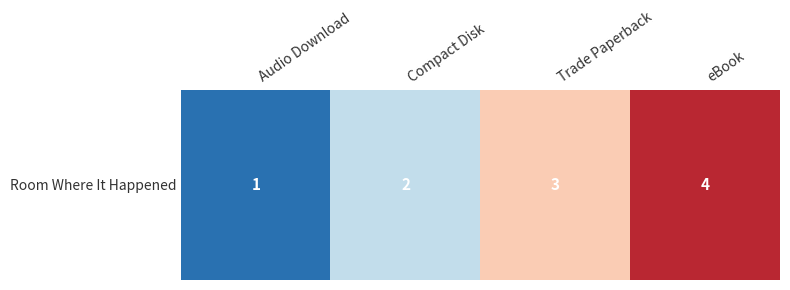

What is the ratio of the value at Compact Disk to the value at Audio Download?

2.0